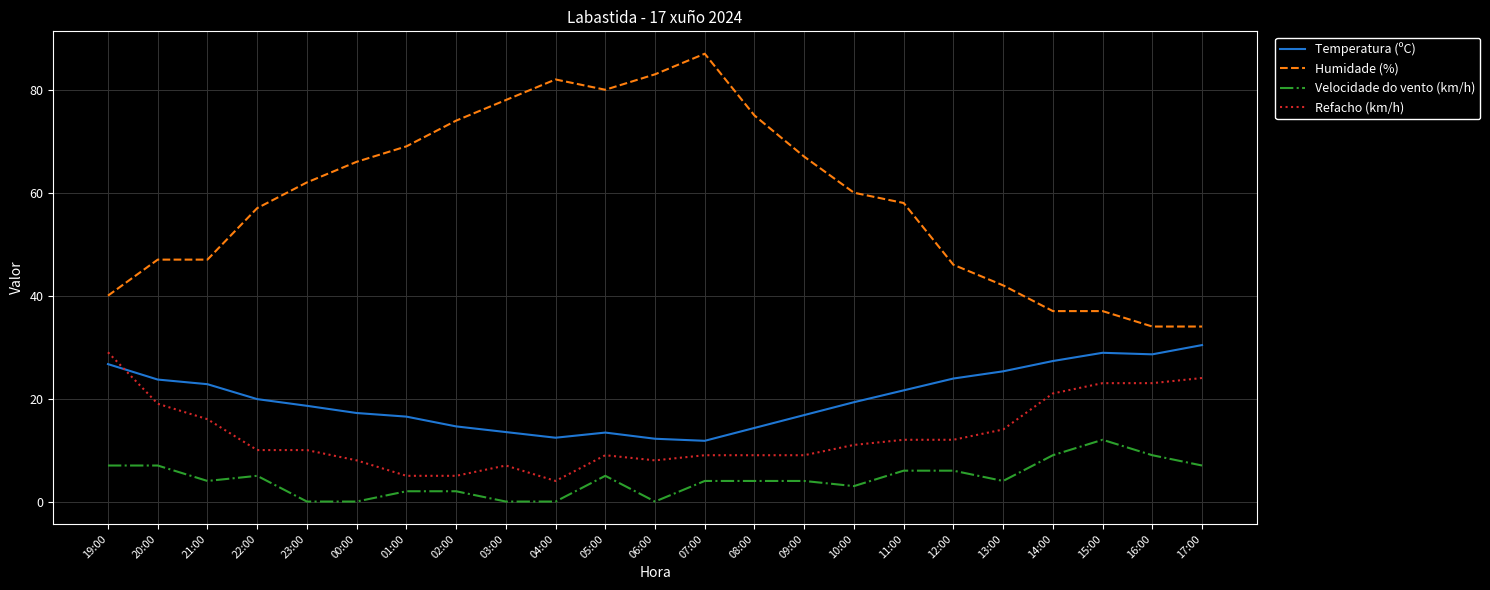

Does the chart display data point markers on the line(s)?

No